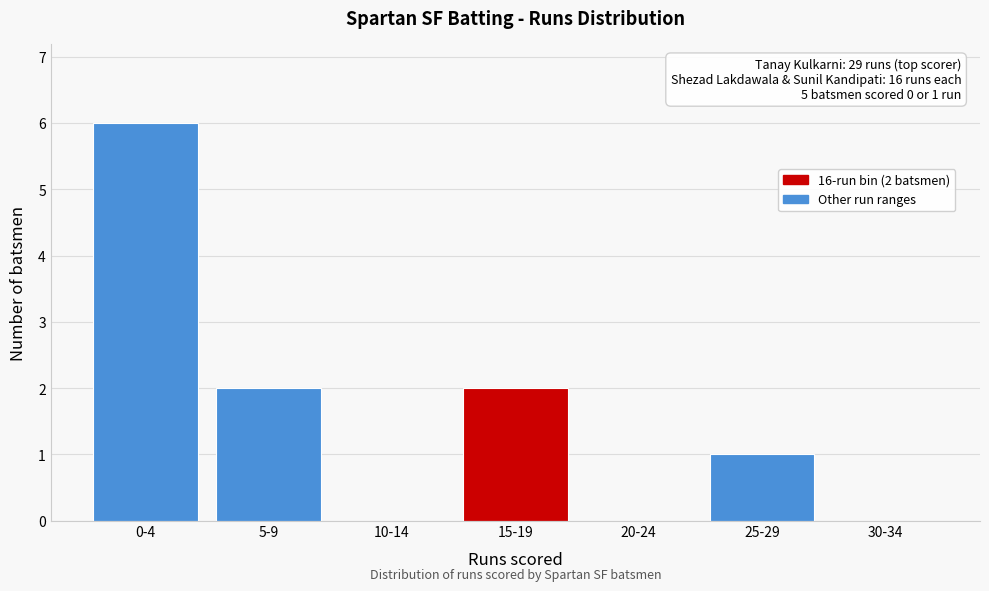

Reading left to right, extract all data points from this chart.

0-4=6	5-9=2	10-14=0	15-19=2	20-24=0	25-29=1	30-34=0